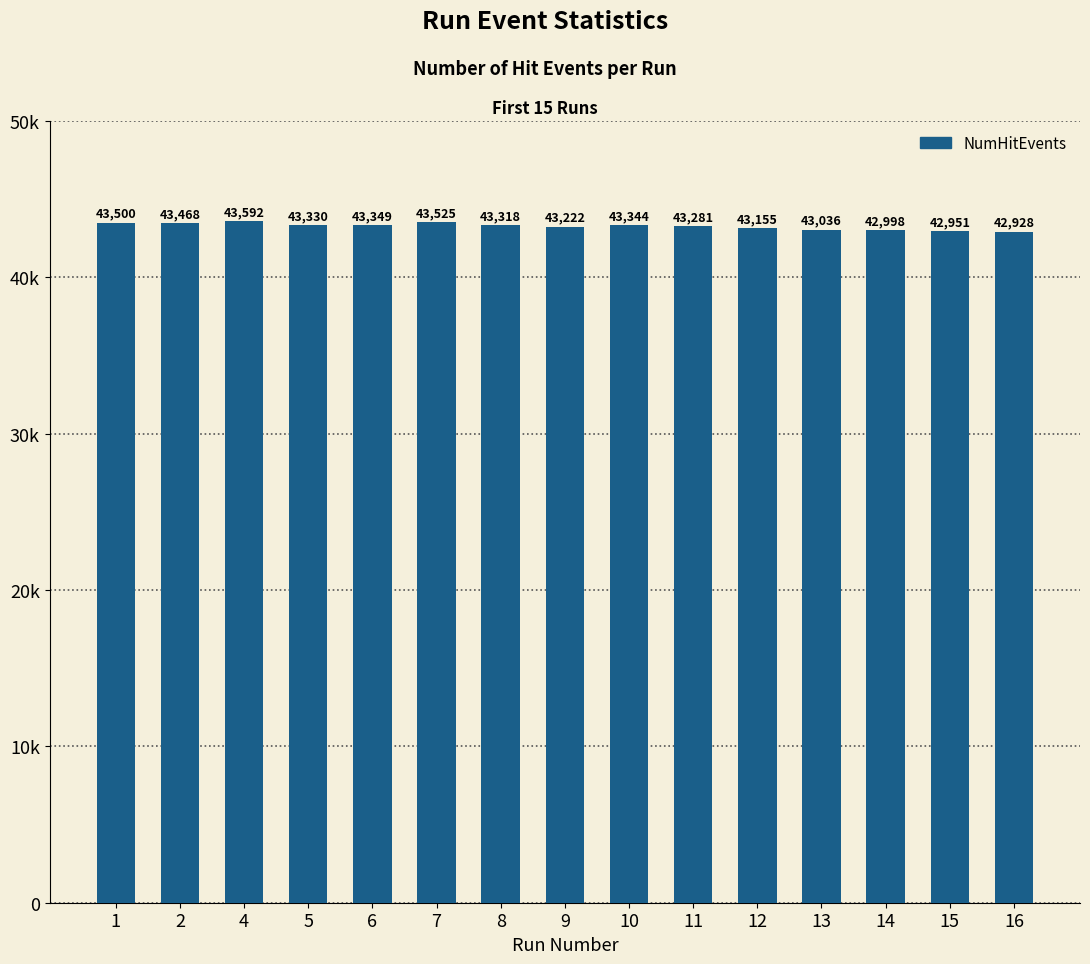

What is the difference between the second highest and minimum values?

597